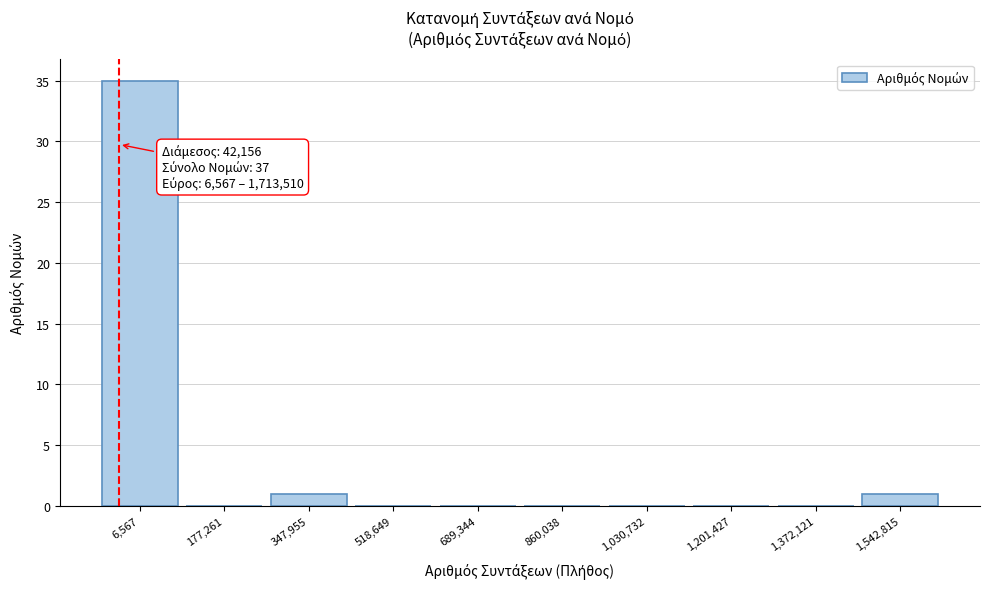

Reading left to right, what are all the values shown in this chart?

6,567=35	177,261=0	347,955=1	518,649=0	689,344=0	860,038=0	1,030,732=0	1,201,427=0	1,372,121=0	1,542,815=1